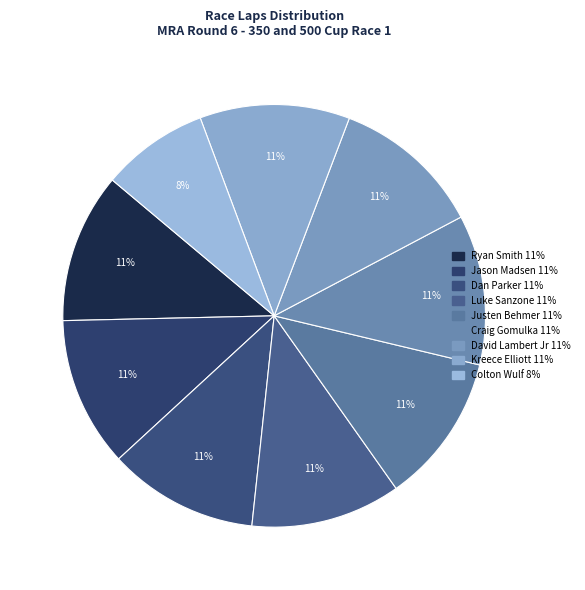

Does Jason Madsen represent more than half of the total?

No